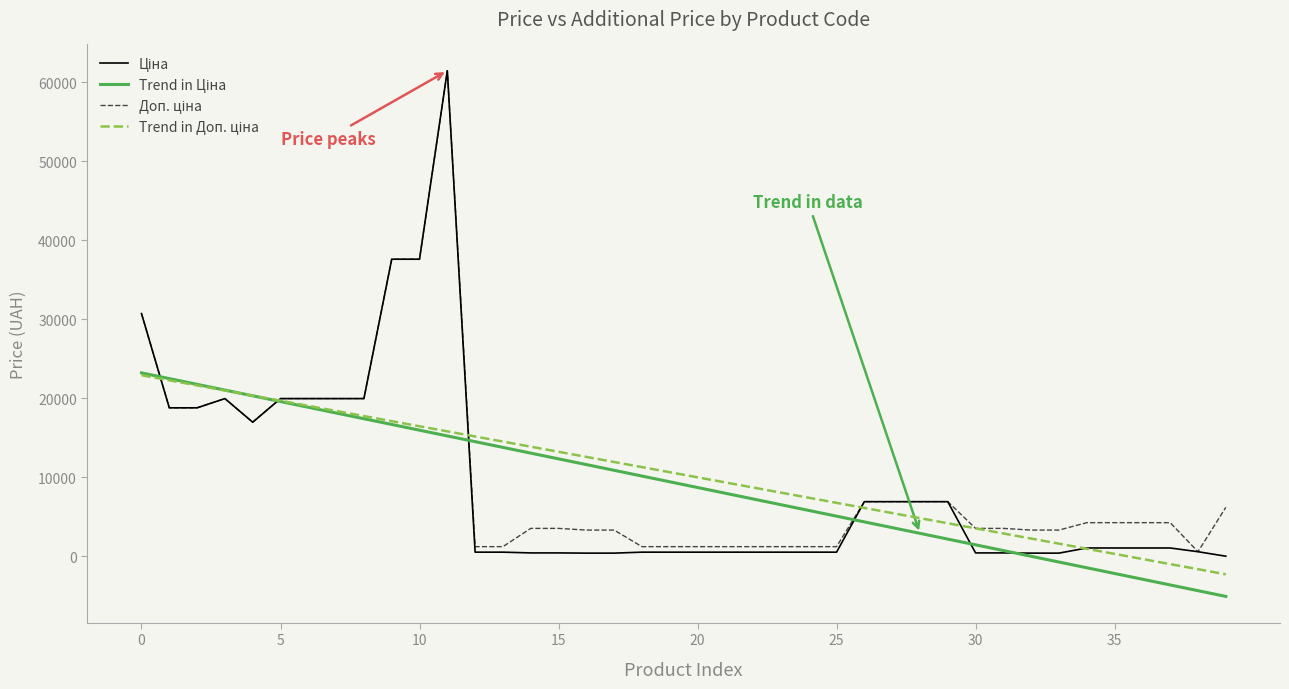

What is the total value across all series at 5?

79212.4